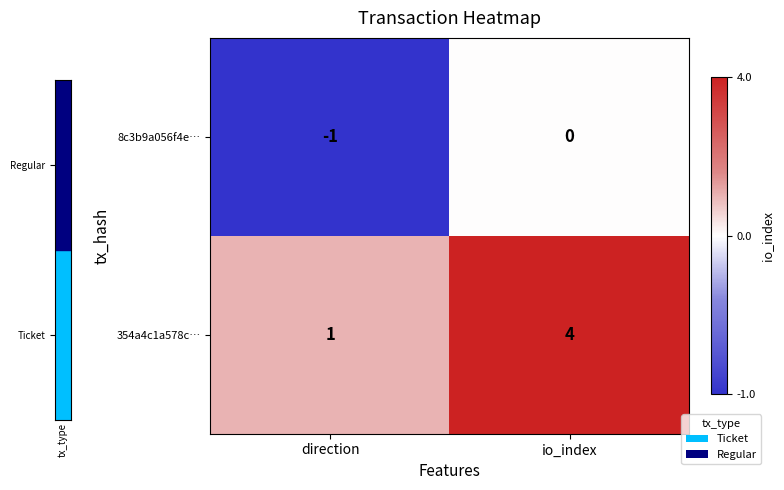

The value of 354a4c1a578c… at io_index is 6. True or false?

False